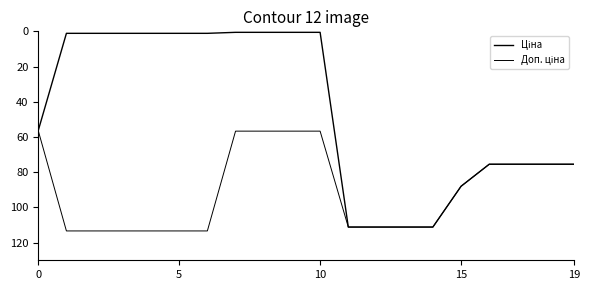

Does the chart have visible grid lines?

No